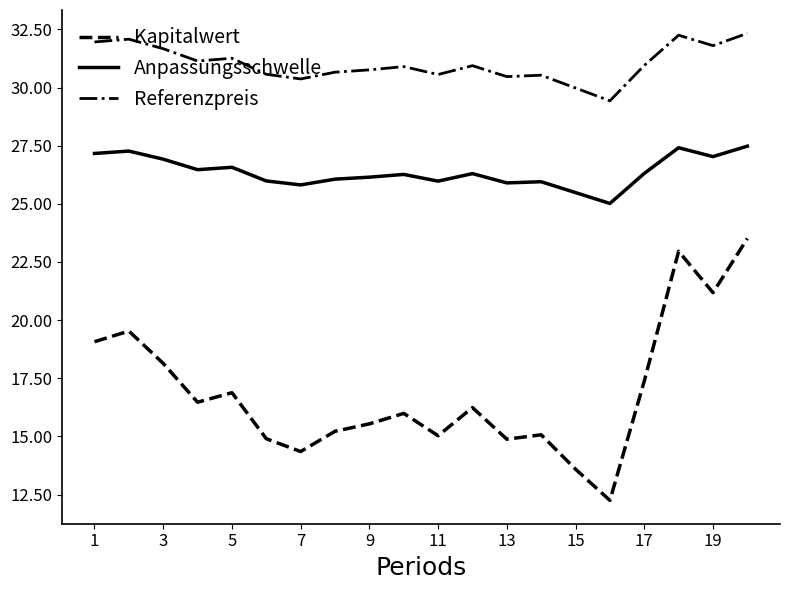

What is the lowest value of the Referenzpreis series?

29.4